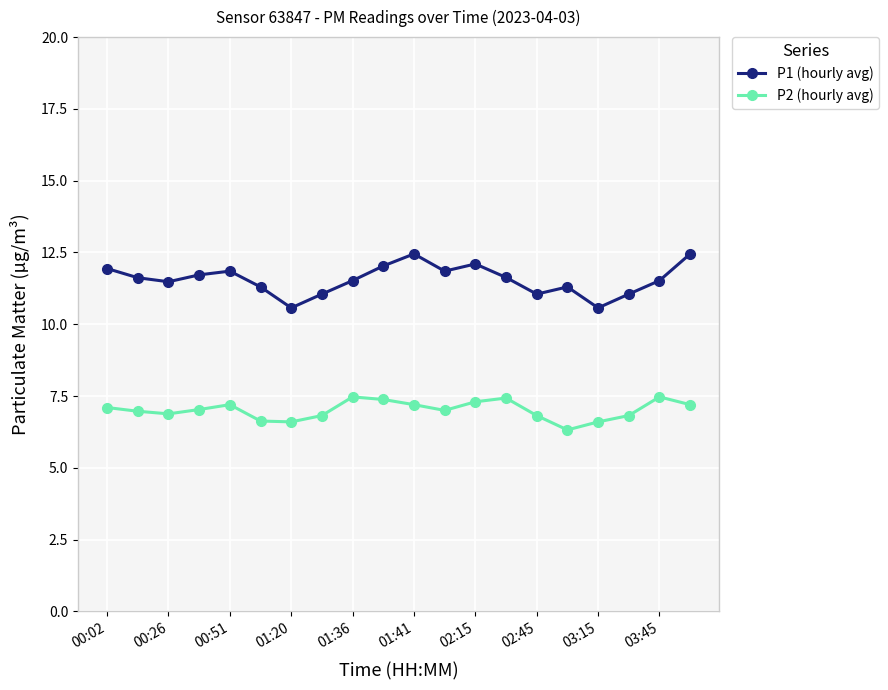

Which series has the widest spread of values?

P1 (hourly avg)